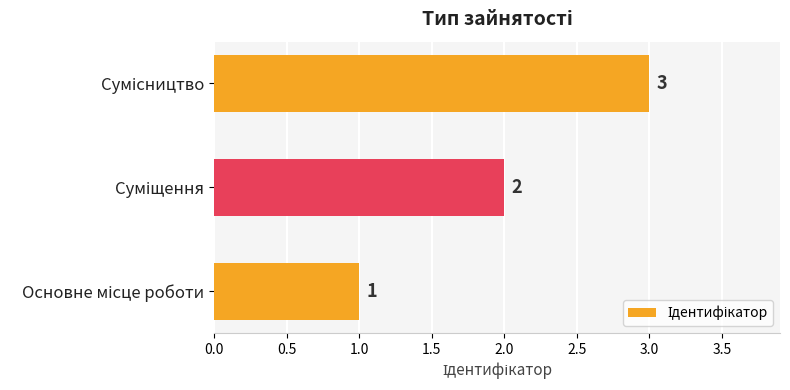

How many values are between 1 and 3?

3